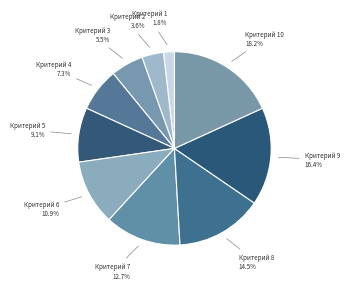

What percentage do Критерий 9 and Критерий 5 together represent?

25.5%